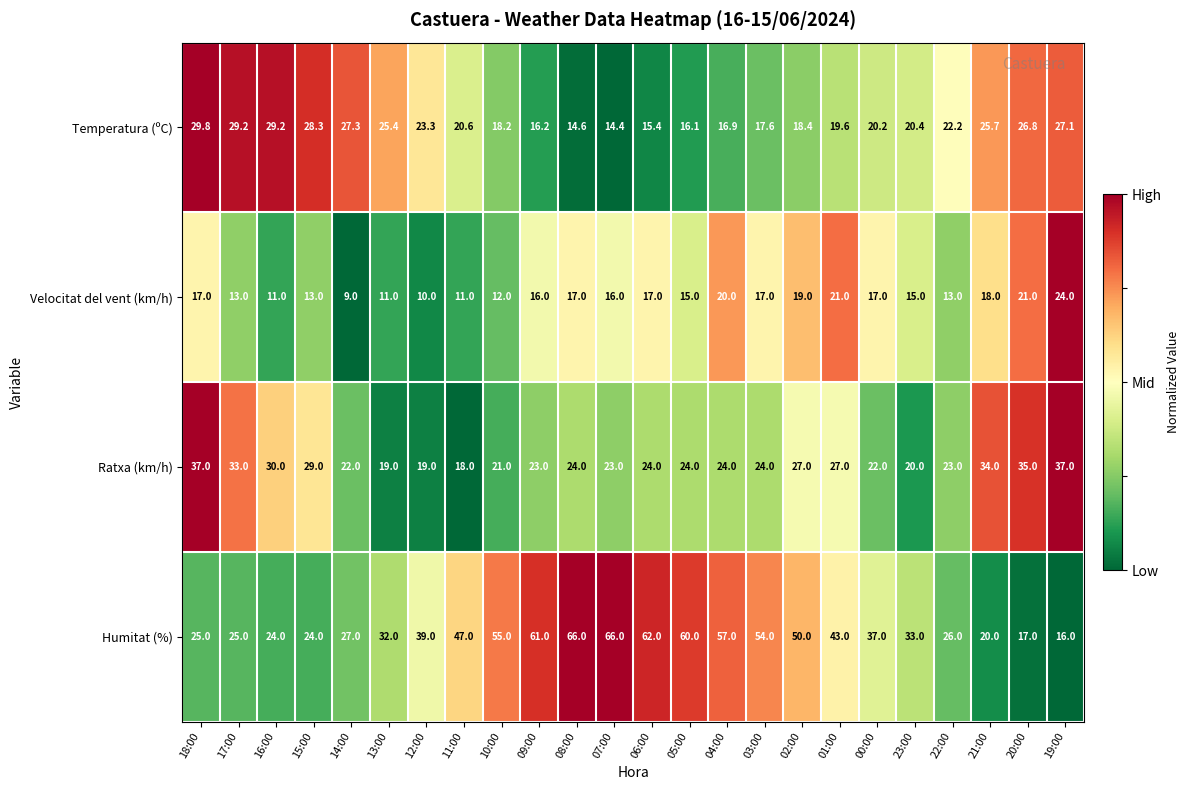

True or false: Humitat (%) has a value of 57.0 at 04:00.

True